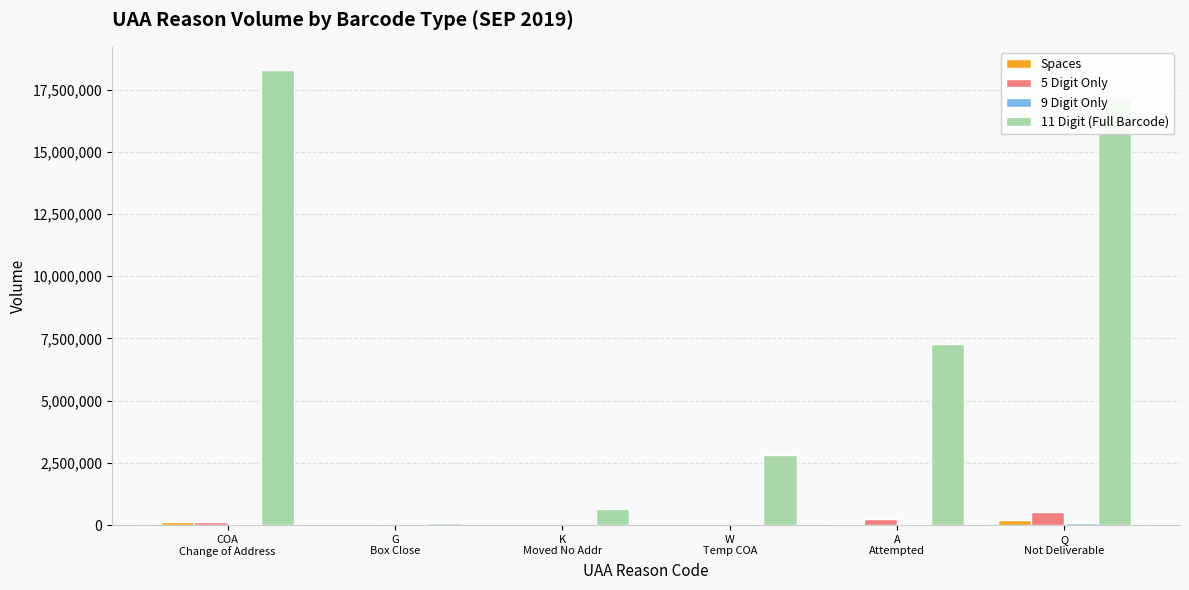

Which series has the largest total across all categories?

11 Digit (Full Barcode)